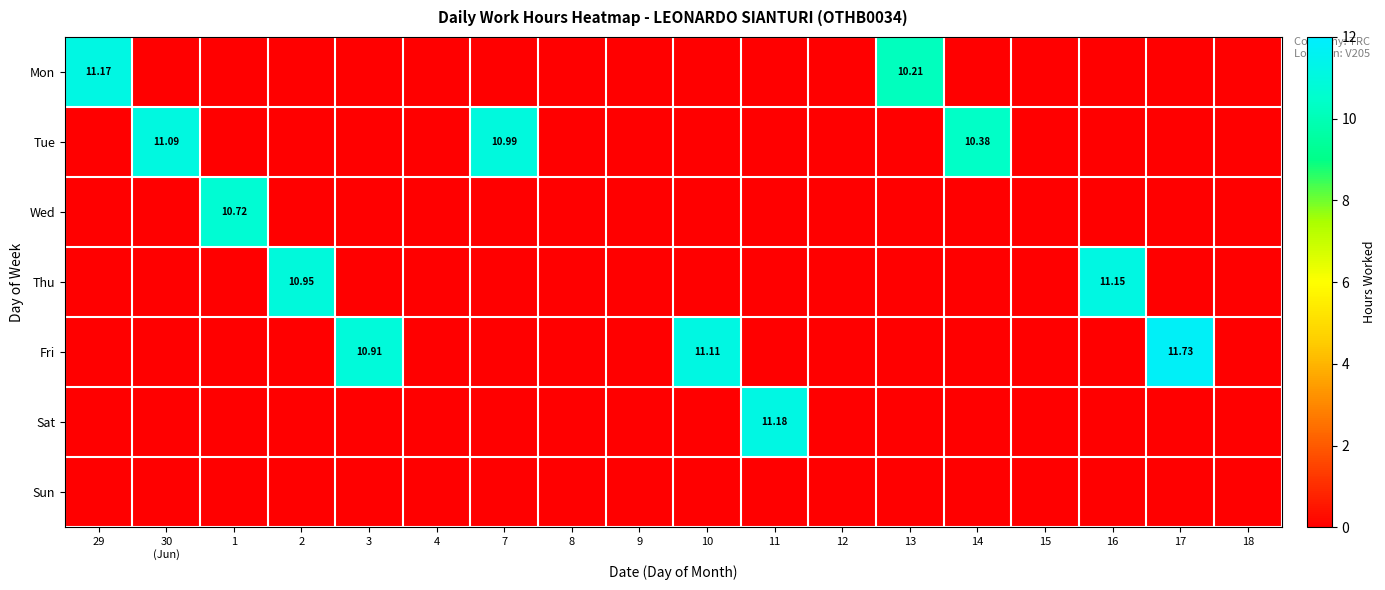

Is the value of Sat at 7 greater than the value of Thu at 29?

No